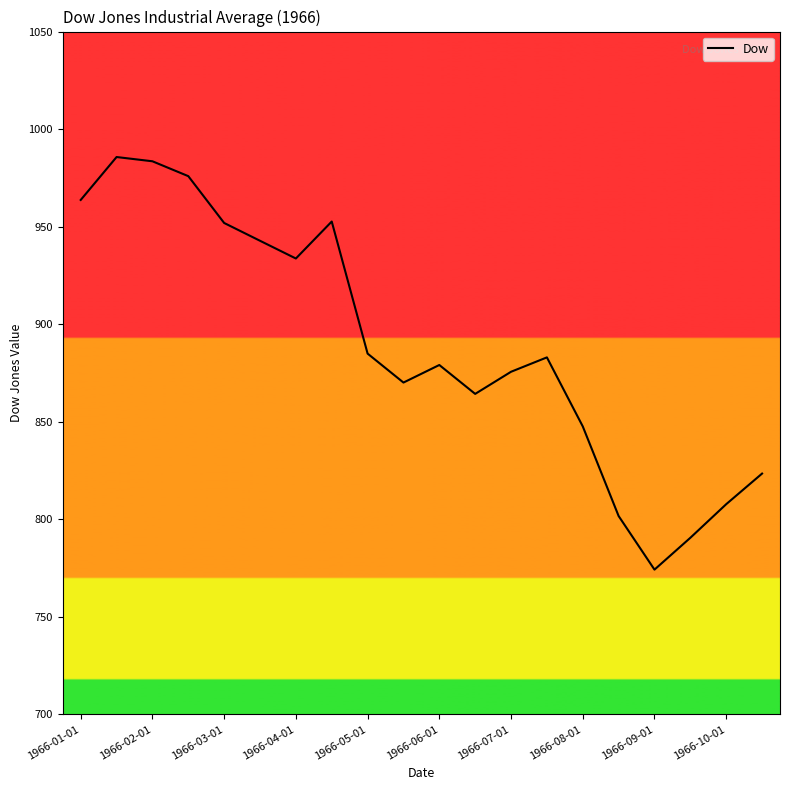

What is the greatest value displayed?

985.7